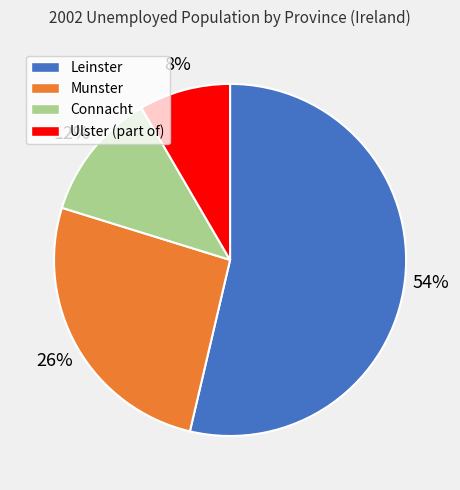

Which slice is the largest?

Leinster